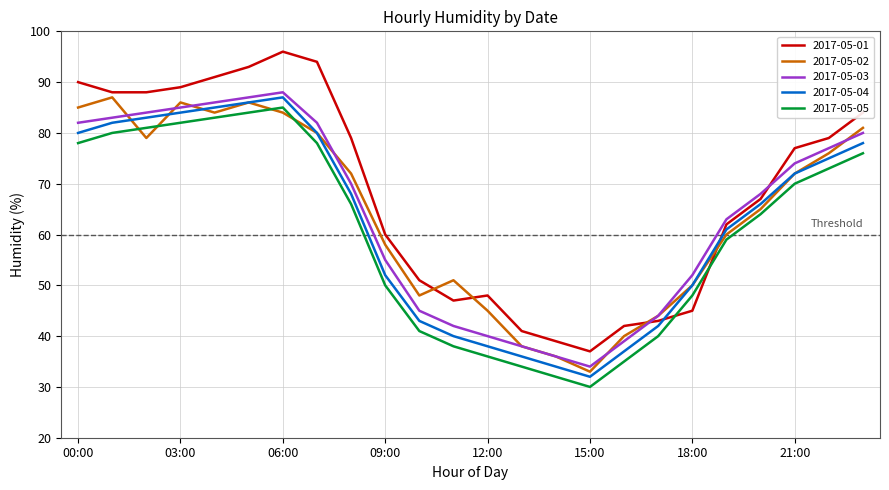

How many lines are shown in the chart?

5